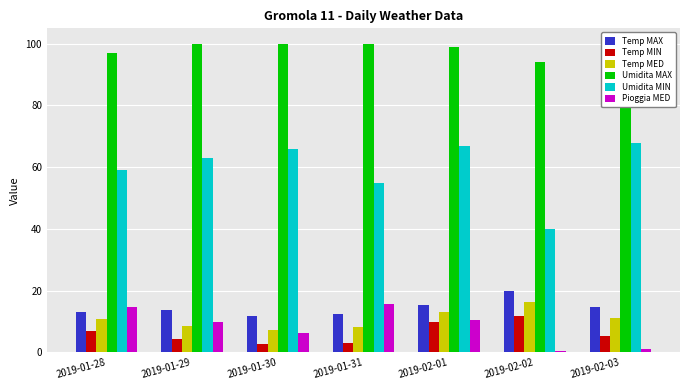

What is the greatest value displayed?

100.0